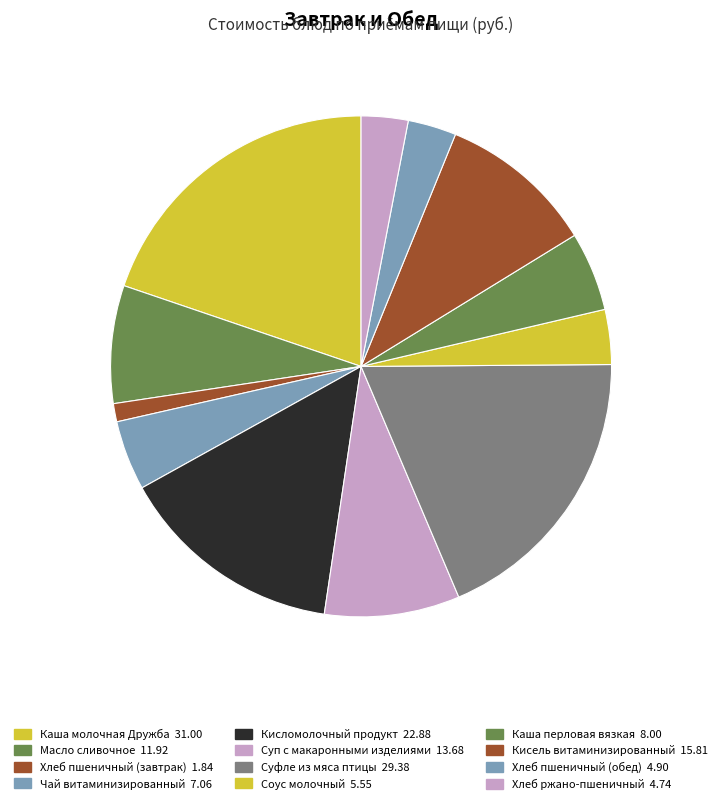

To the nearest percent, what percentage of the pie is Хлеб ржано-пшеничный?

3%